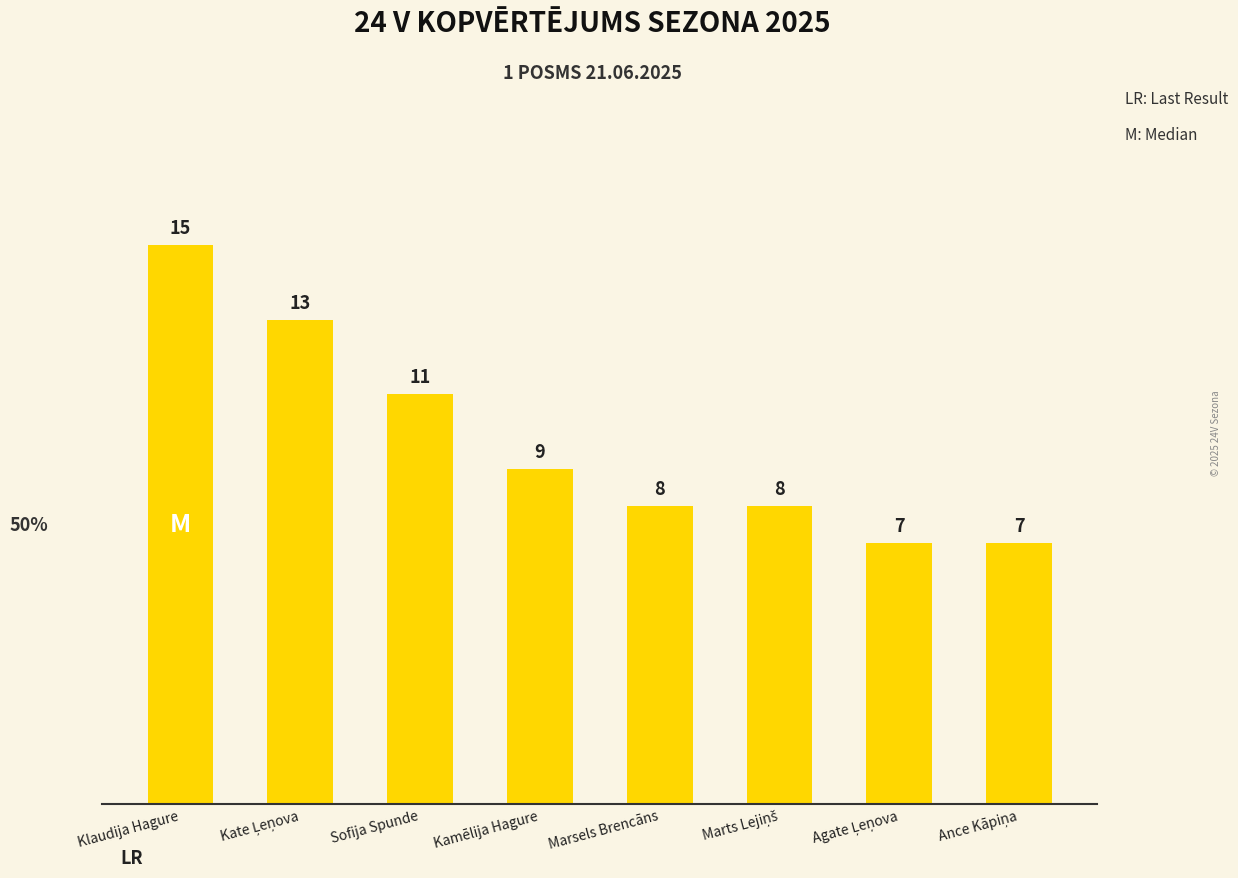

Between Klaudija Hagure and Marsels Brencāns, which is larger?

Klaudija Hagure